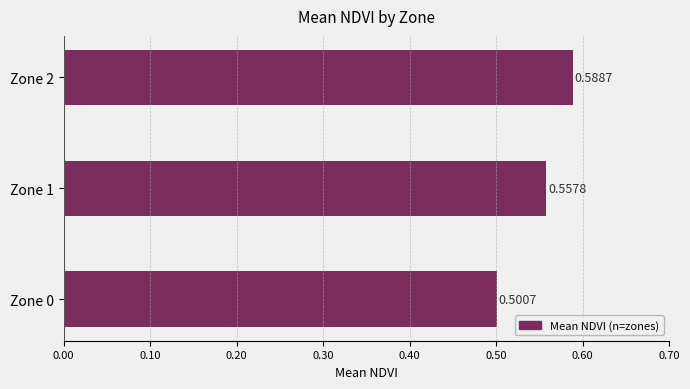

What is the minimum value shown in the chart?

0.5